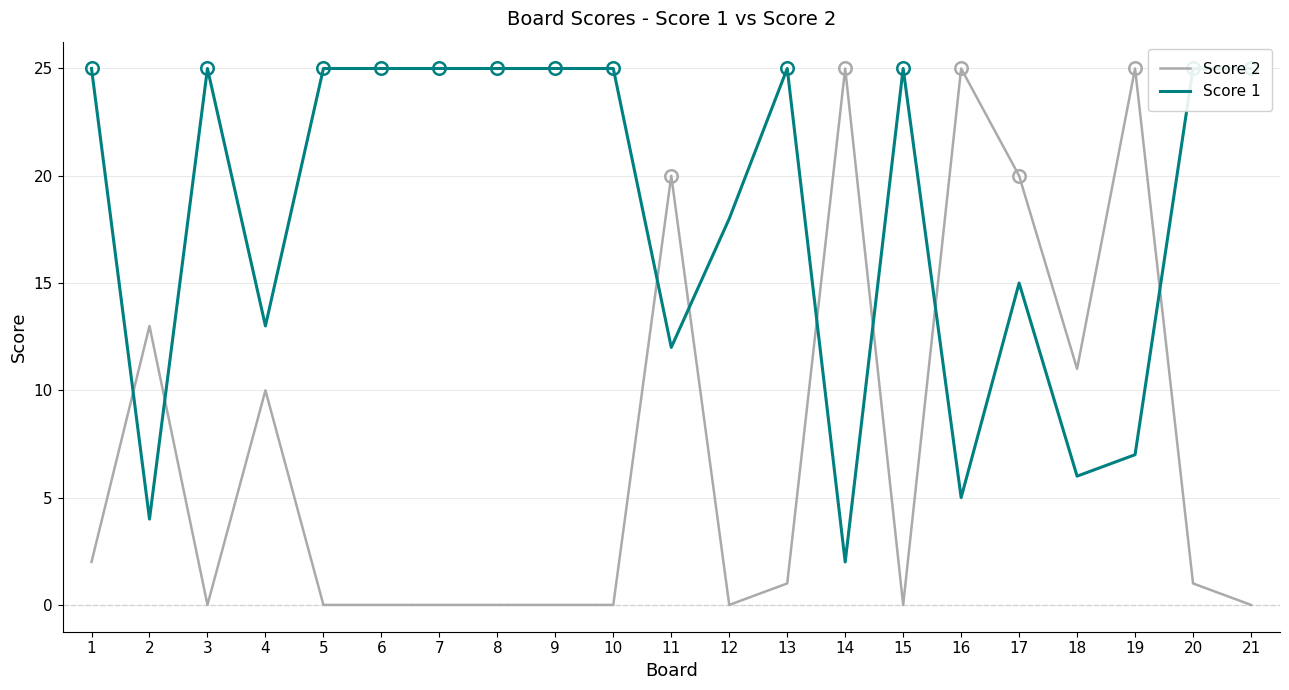

Reading left to right, extract all data points from this chart.

Score 2: 1=2	2=13	3=0	4=10	5=0	6=0	7=0	8=0	9=0	10=0	11=20	12=0	13=1	14=25	15=0	16=25	17=20	18=11	19=25	20=1	21=0
Score 1: 1=25	2=4	3=25	4=13	5=25	6=25	7=25	8=25	9=25	10=25	11=12	12=18	13=25	14=2	15=25	16=5	17=15	18=6	19=7	20=25	21=25